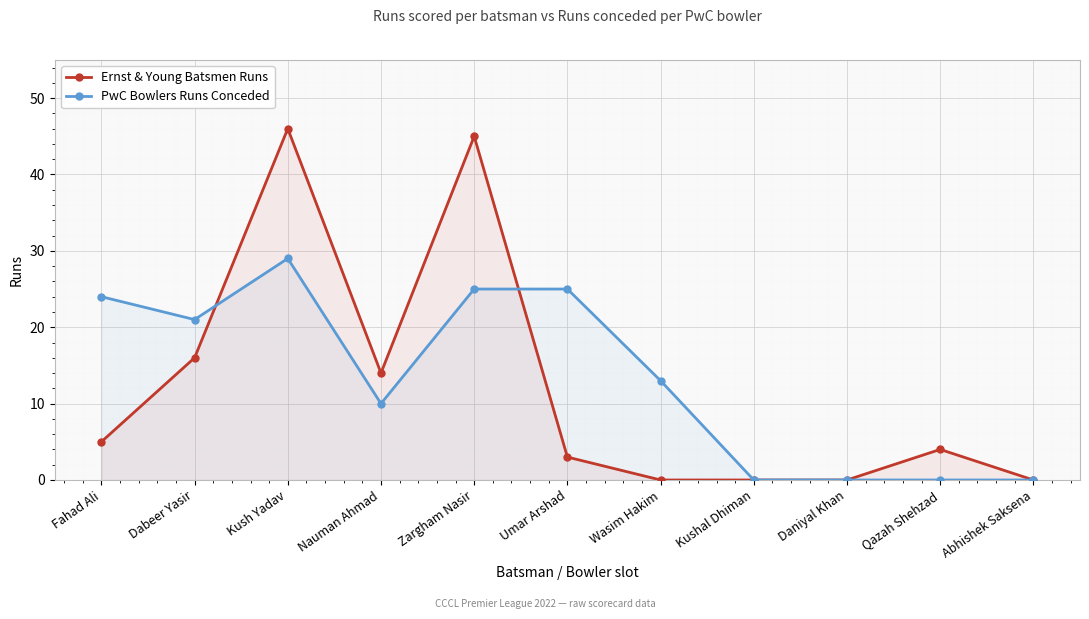

Reading left to right, extract all data points from this chart.

Ernst & Young Batsmen Runs: 5	16	46	14	45	3	0	0	0	4	0
PwC Bowlers Runs Conceded: 24	21	29	10	25	25	13	0	0	0	0